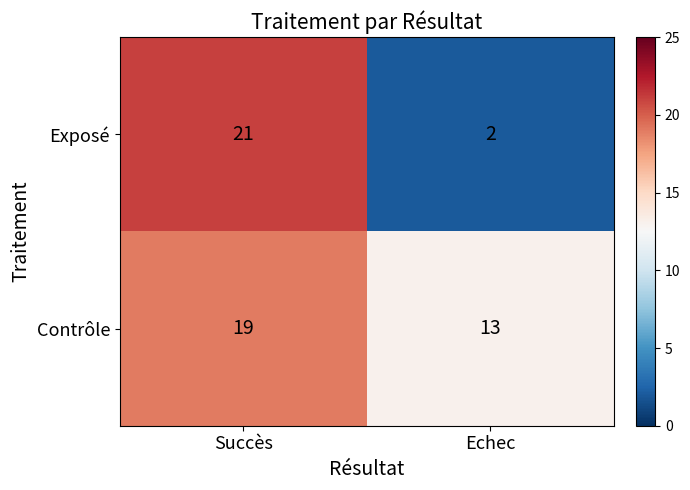

List the series in order of their peak value, lowest first.

Contrôle, Exposé